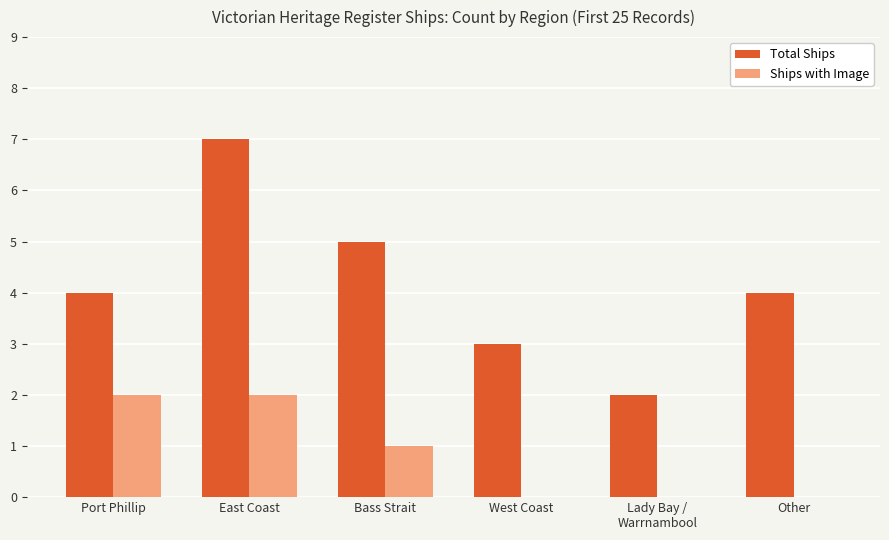

At which label does Total Ships reach its peak?

East Coast